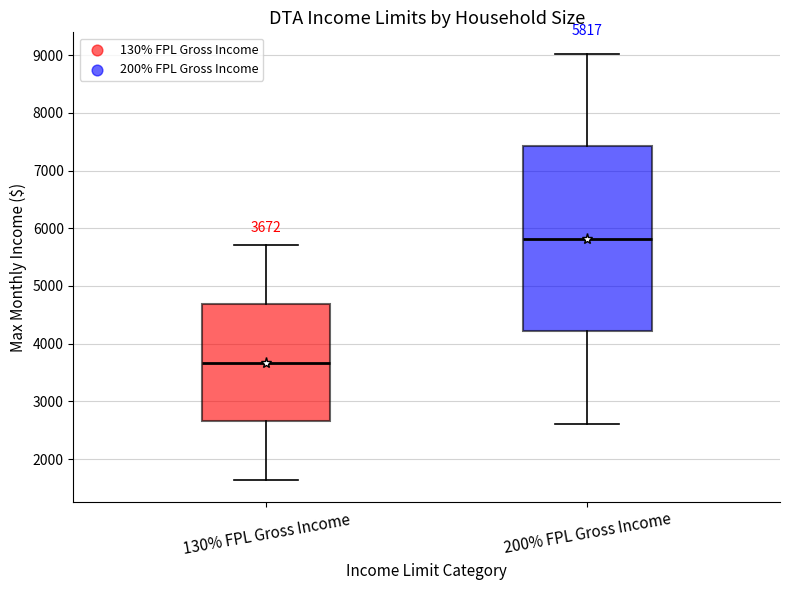

Which box has the highest median line?

200% FPL Gross Income